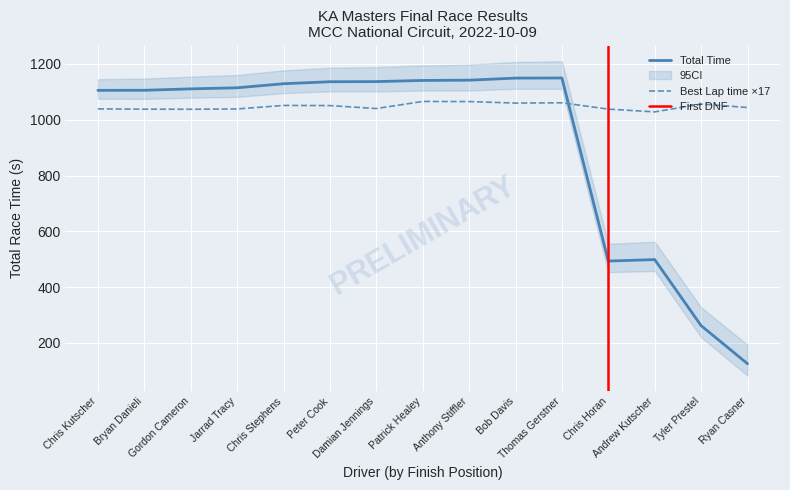

How many intersections are there between Best Lap time ×17 and Total Time?

1